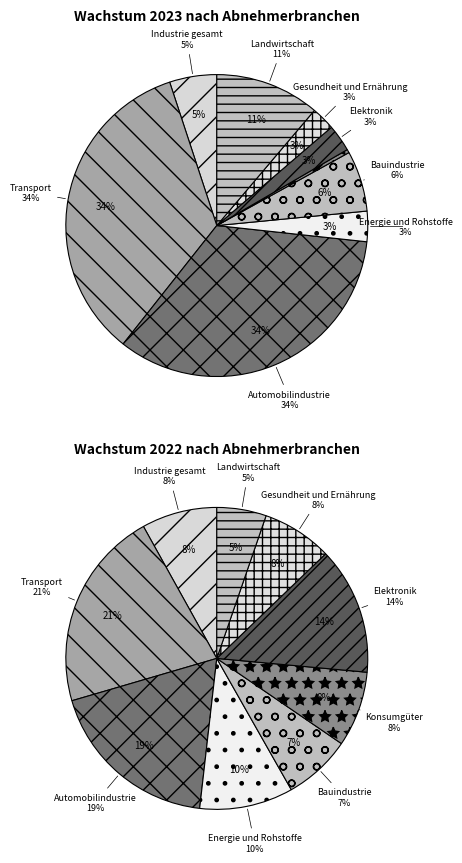

To the nearest percent, what is the average slice percentage?

11%